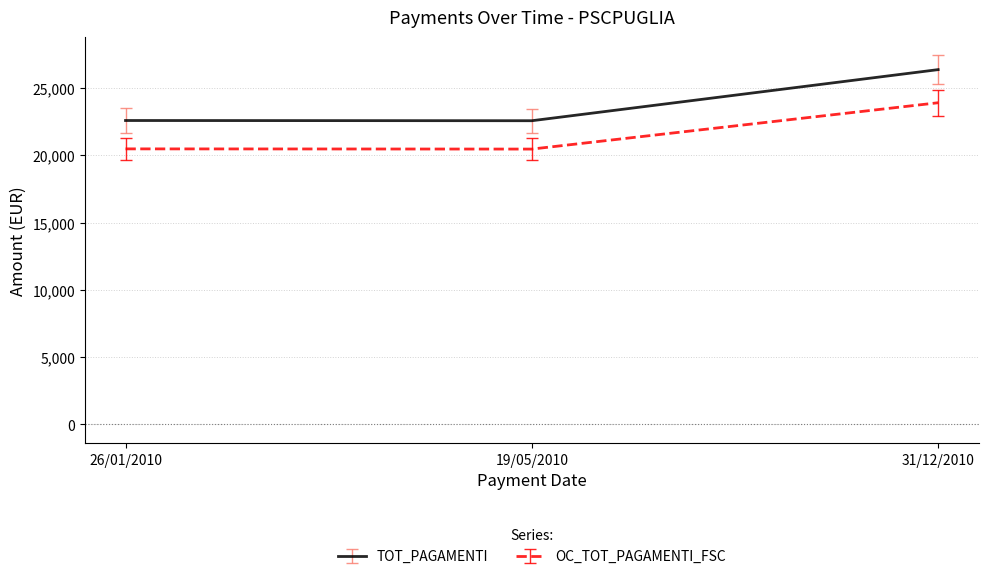

Rank the series by their maximum value, from lowest to highest.

OC_TOT_PAGAMENTI_FSC, TOT_PAGAMENTI